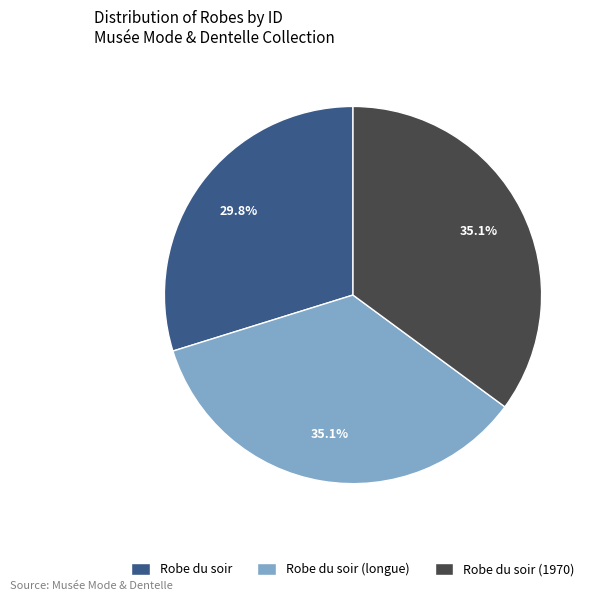

Is there any slice that represents more than half of the pie?

No